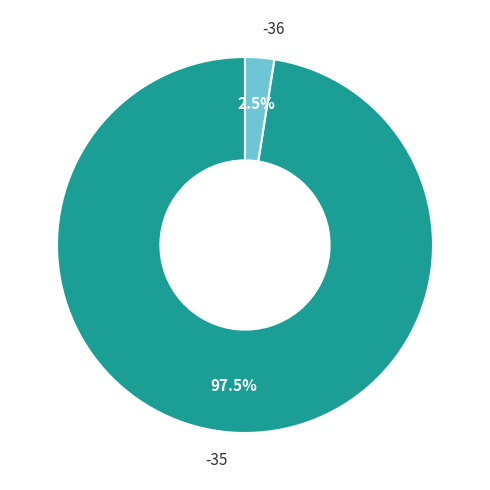

Does any single category account for the majority?

Yes